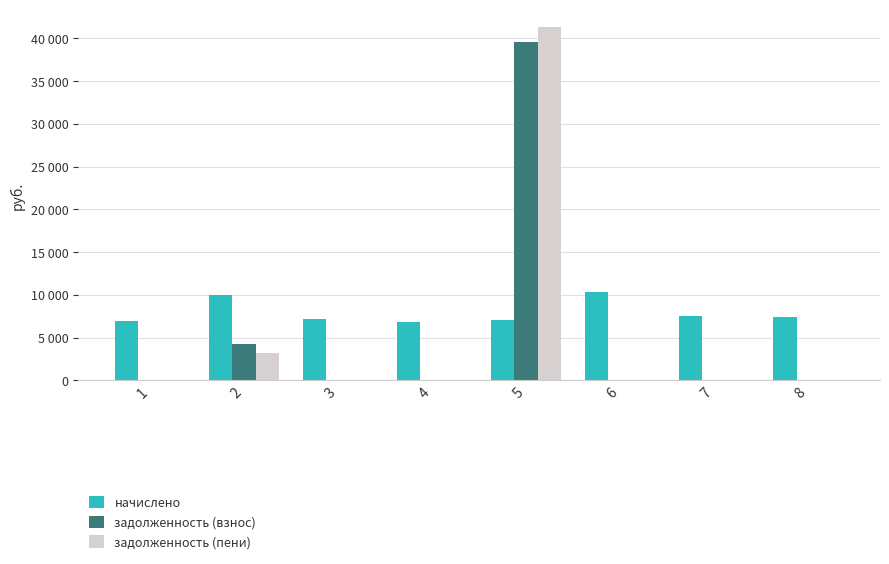

What is the difference between the maximum and minimum values in the задолженность (пени) series?

41303.6